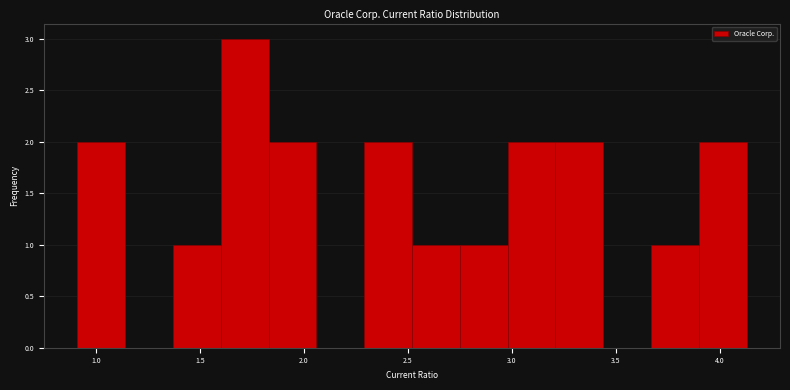

Over which range of the x-axis is the bar tallest?

1.60 to 1.83